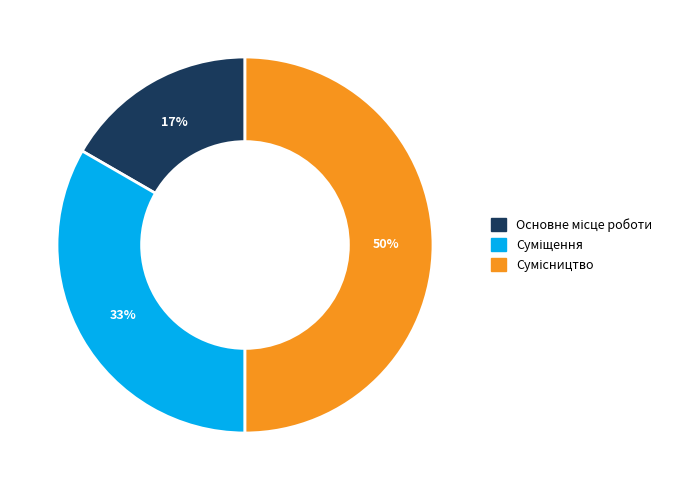

To the nearest percent, what is the difference between the largest and smallest slice percentages?

33%